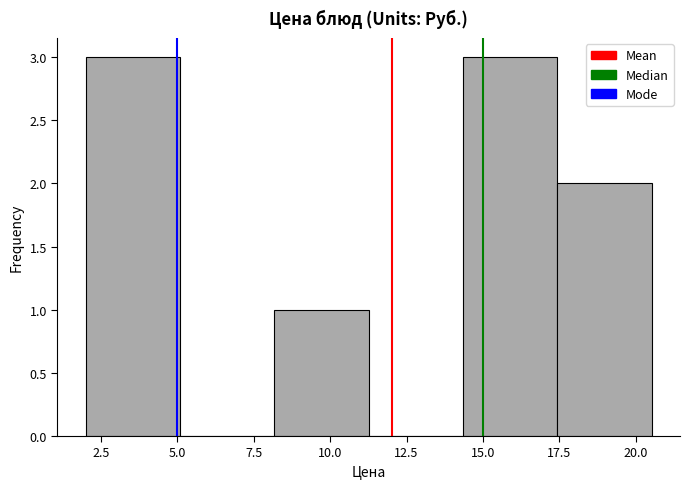

What is the height of the bar covering 17.5 to 20.5 on the x-axis? Neither the bar edges nor the heights are printed on the chart, so give them approximately, as read against the axes.

2